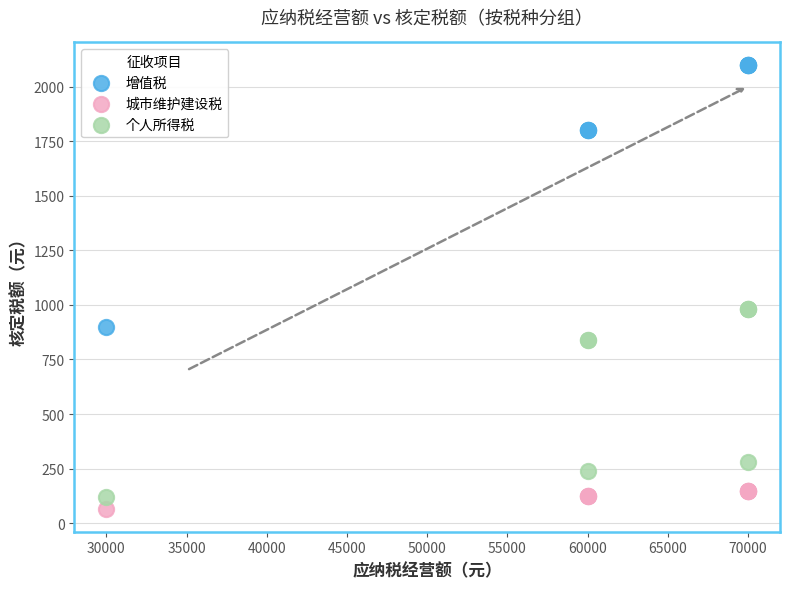

What are all the series names shown in the legend?

增值税, 城市维护建设税, 个人所得税